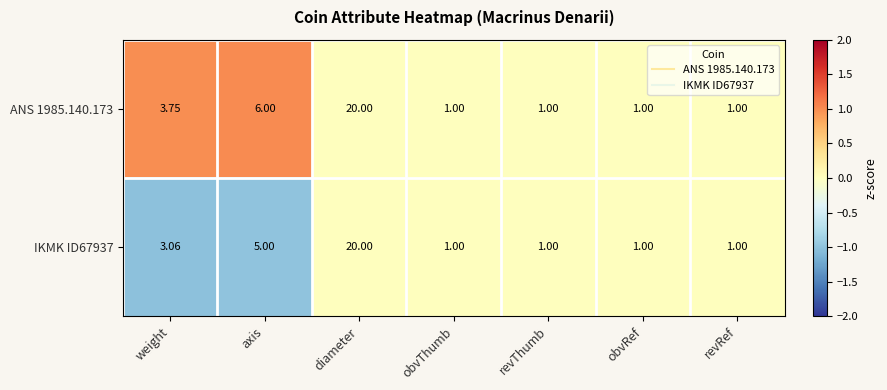

At which category is the sum across all series the highest?

diameter